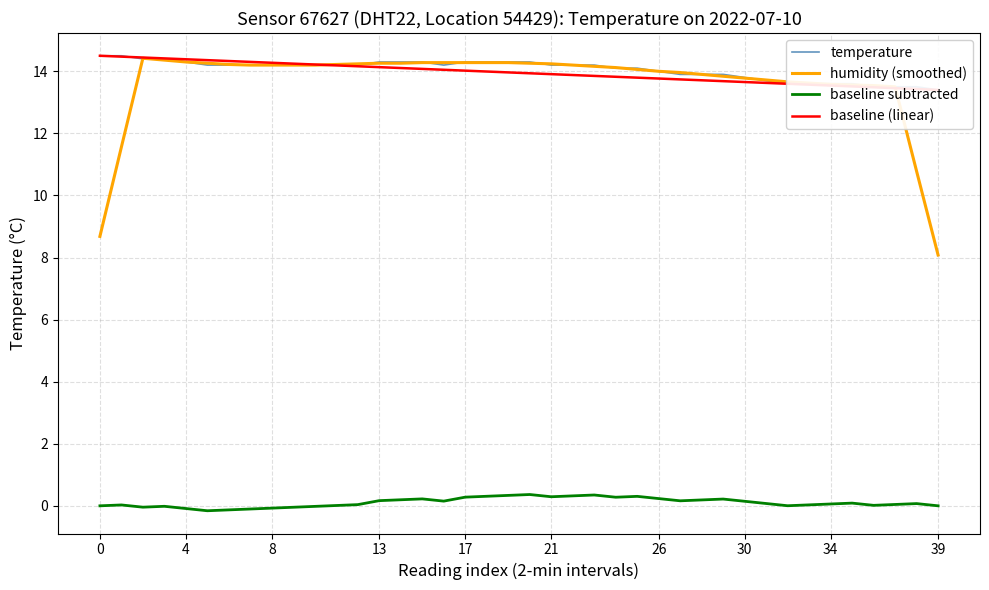

At how many categories does at least one series exceed 2?

40